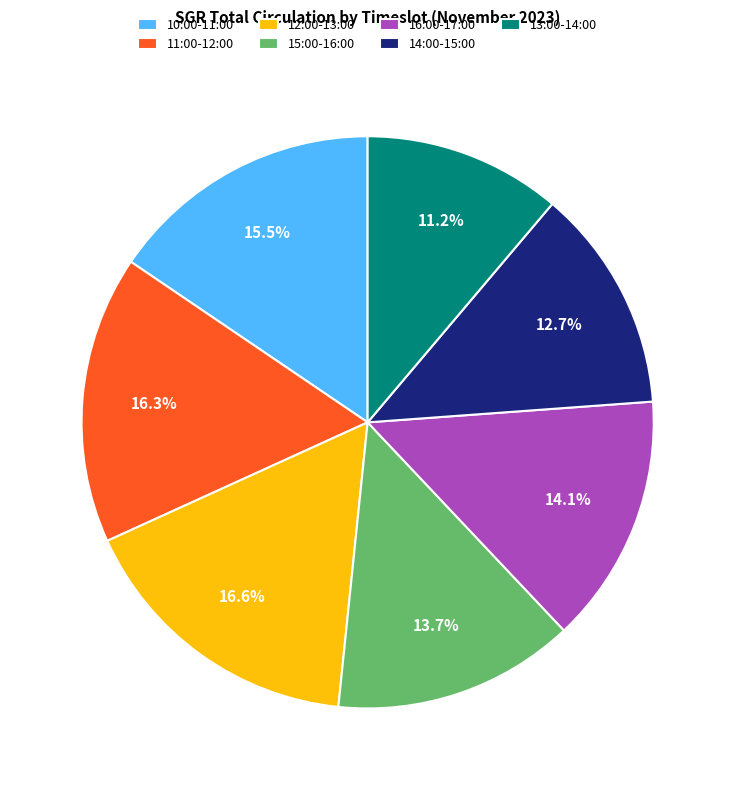

Does 13:00-14:00 account for over 50% of the chart?

No